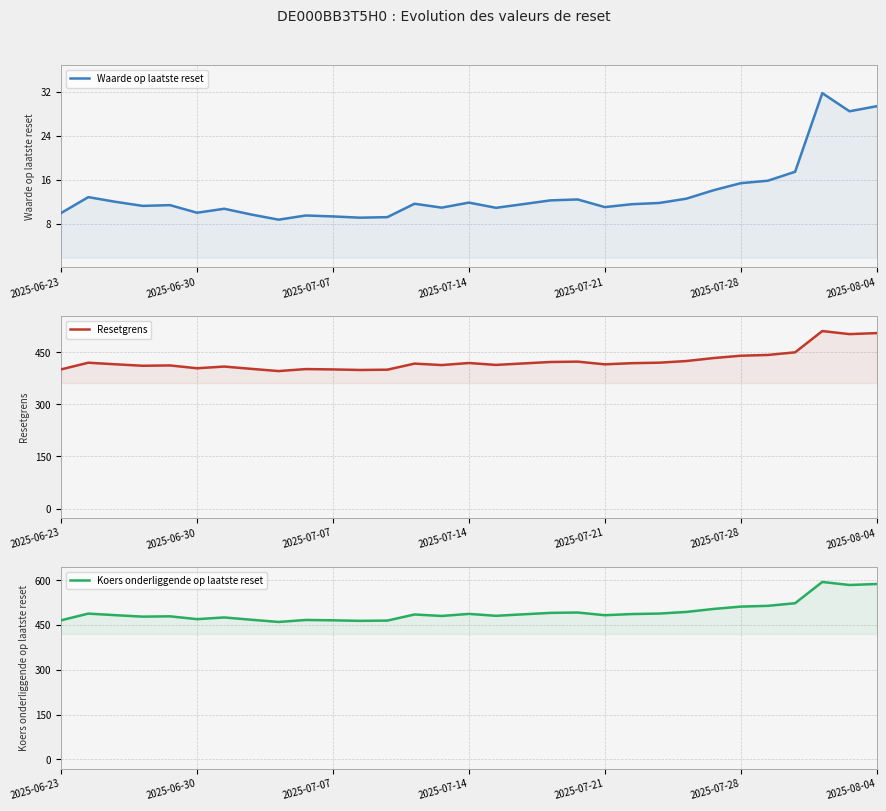

What is the difference between the Koers onderliggende op laatste reset values at 25 and 16?

30.8